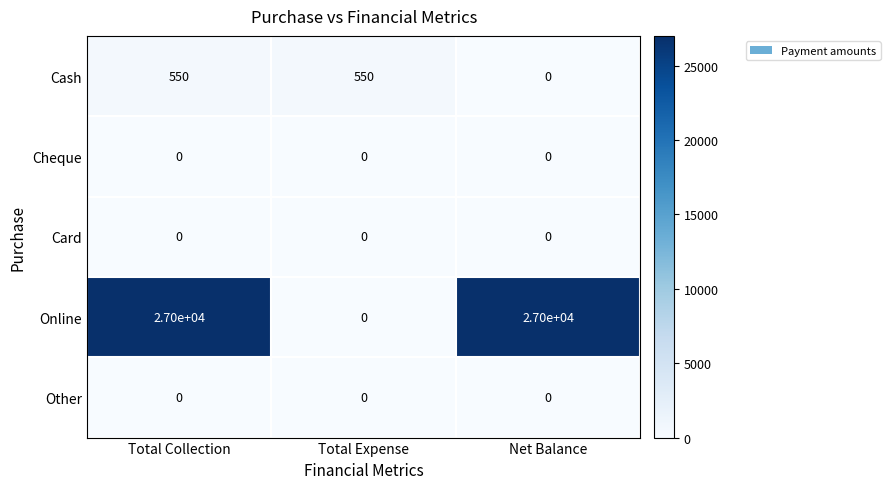

Which series has the largest range (max minus min)?

Online